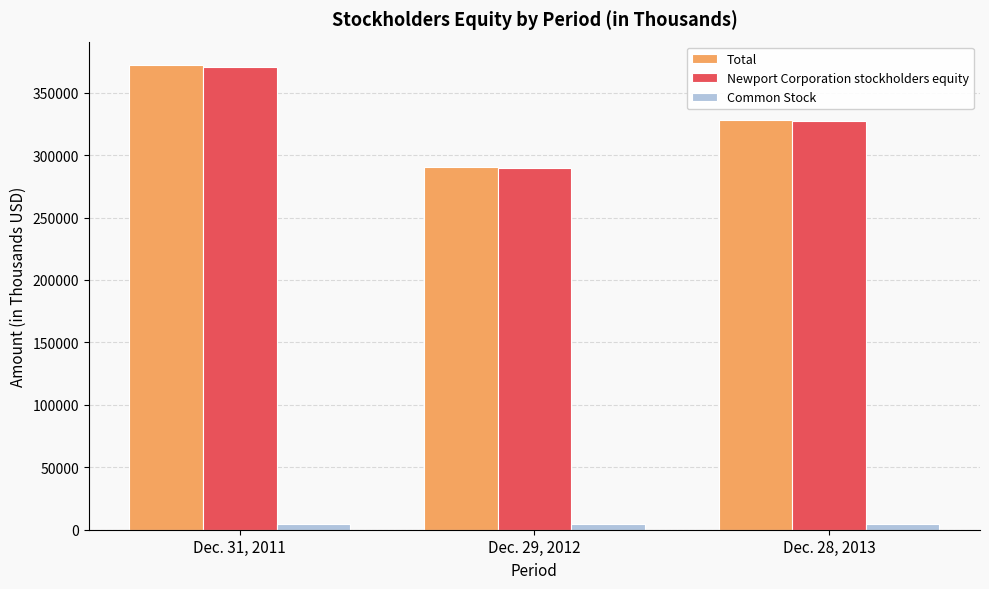

At which label does Total reach its peak?

Dec. 31, 2011